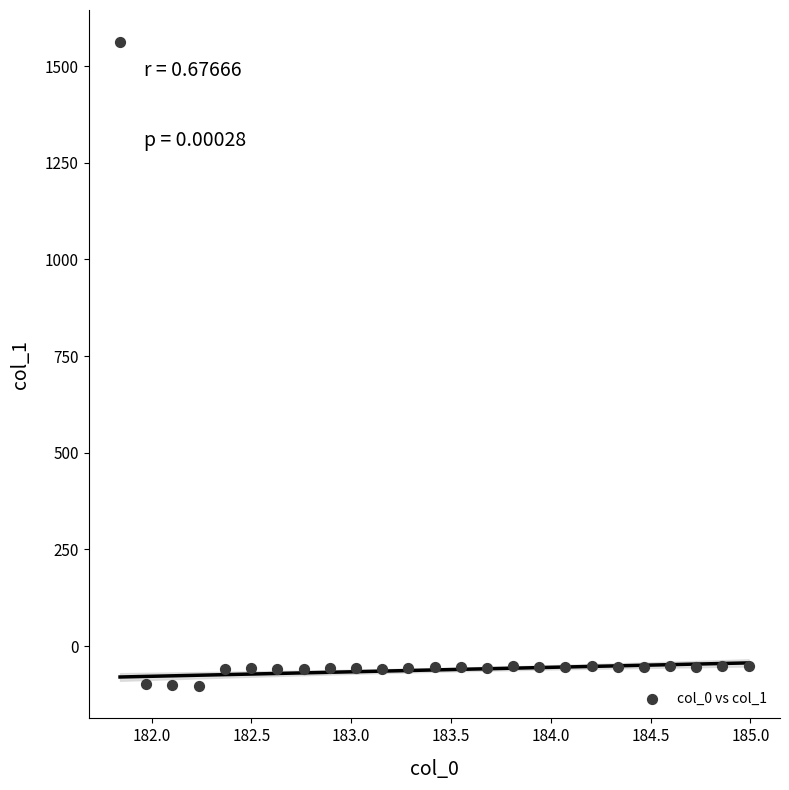

What is the range of X values (max minus min)?

3.1